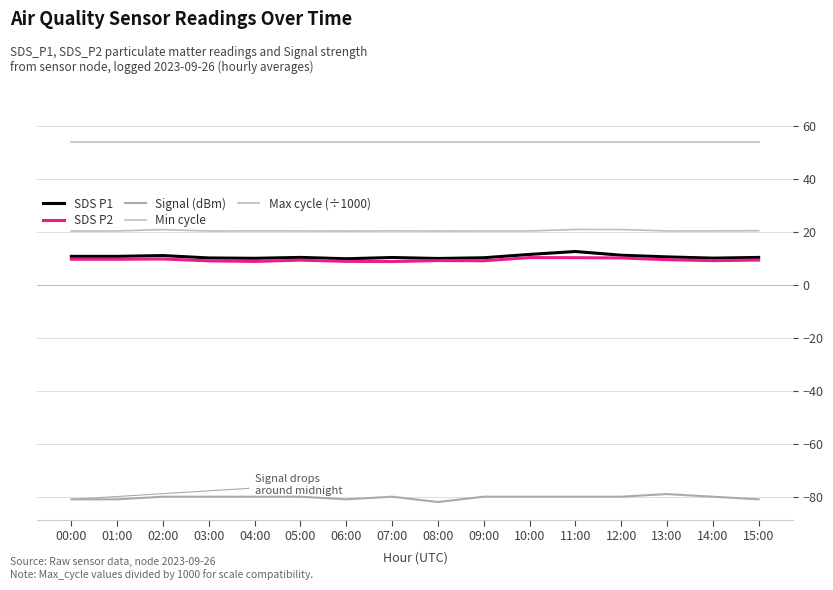

How many lines are shown in the chart?

5